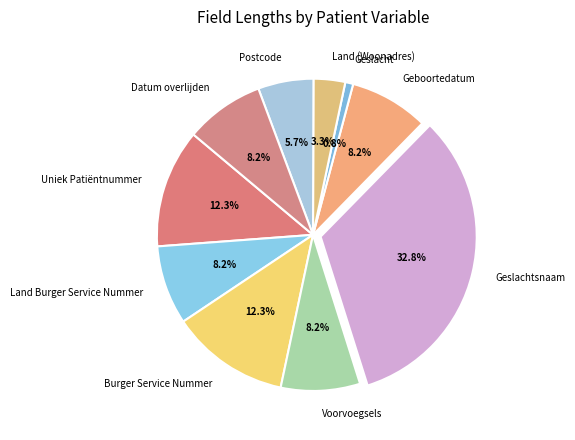

To the nearest percent, what percentage of the pie is Voorvoegsels?

8%